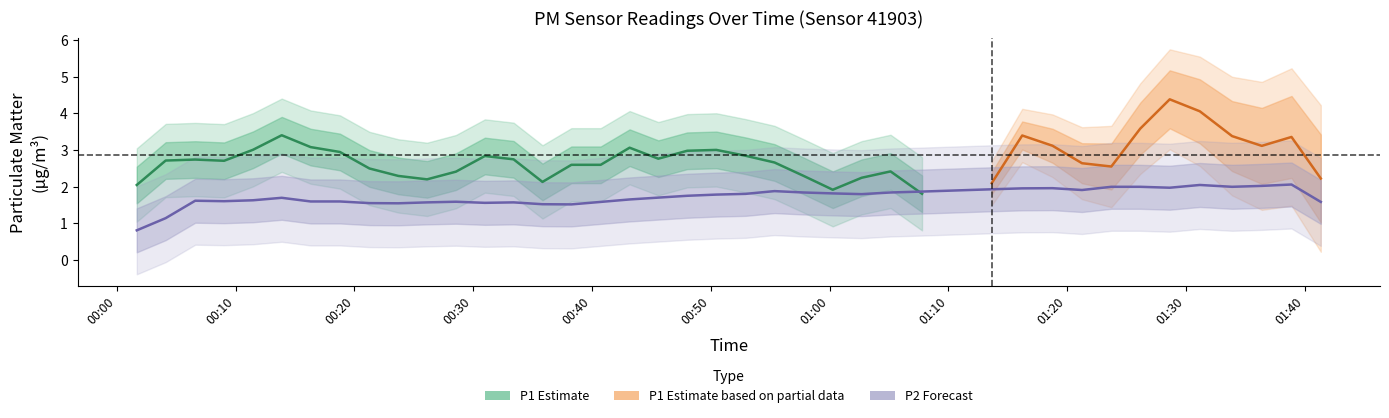

Rank the series at 33 from lowest to highest value.

P2, P1